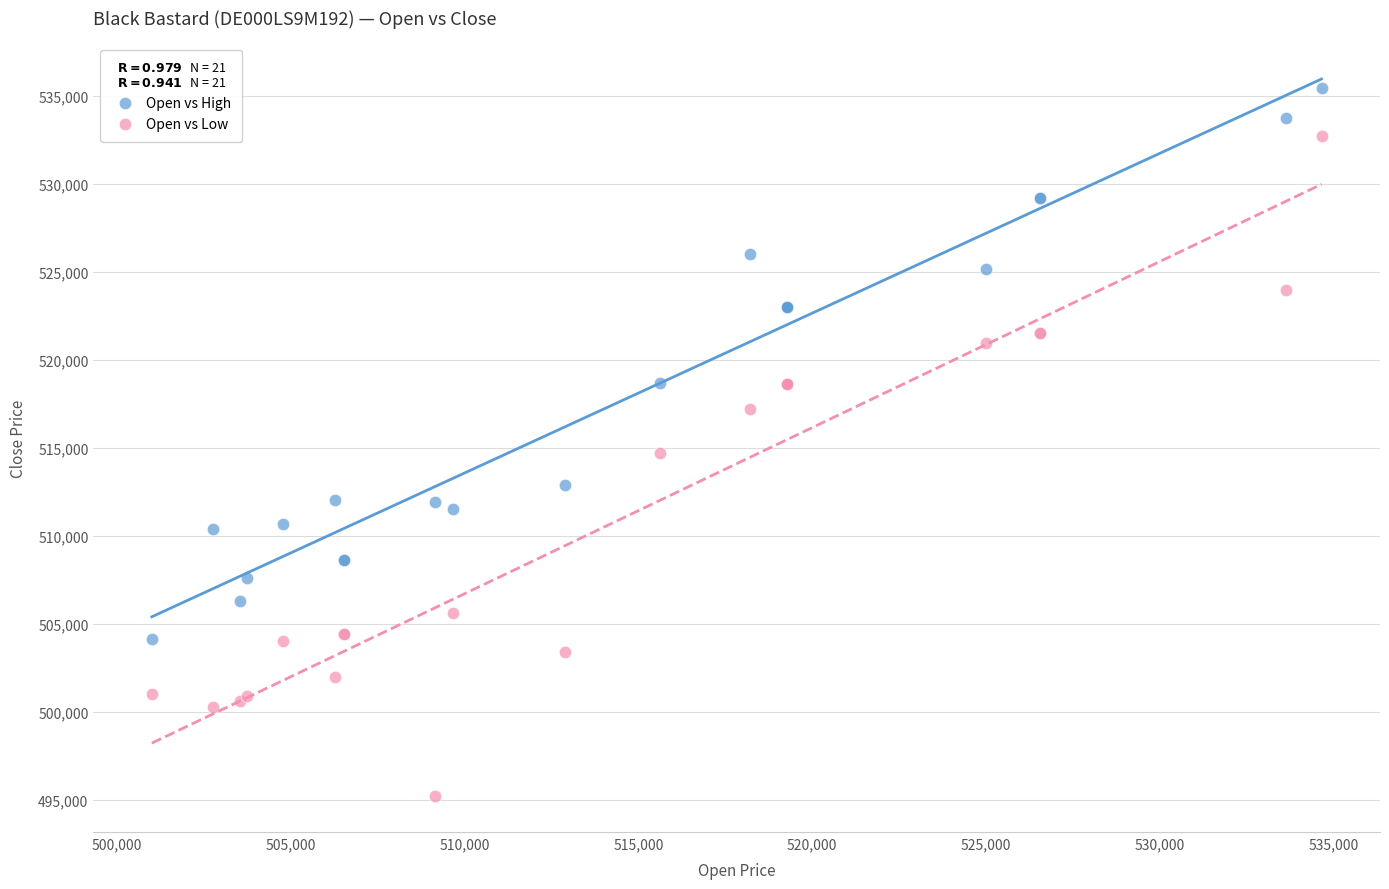

Which series reaches the maximum Y coordinate?

Open vs High